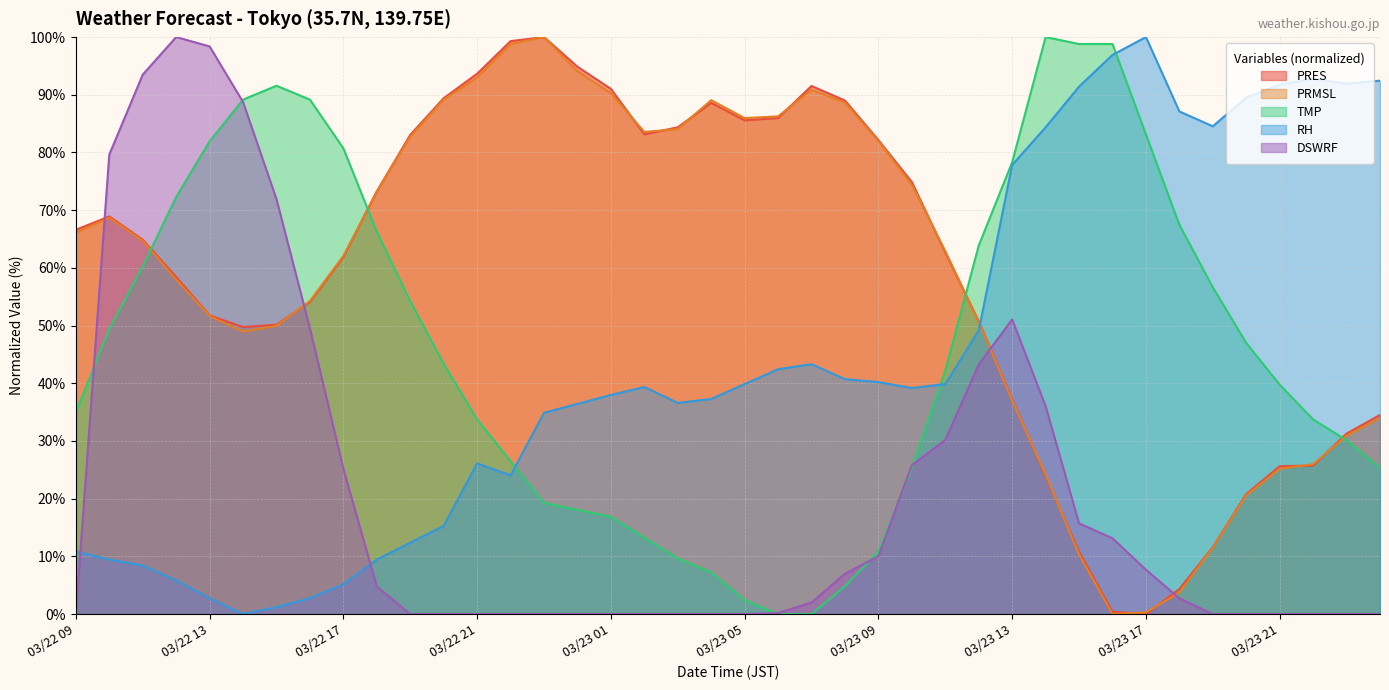

At which category does PRES reach its first local peak?

03/22 10